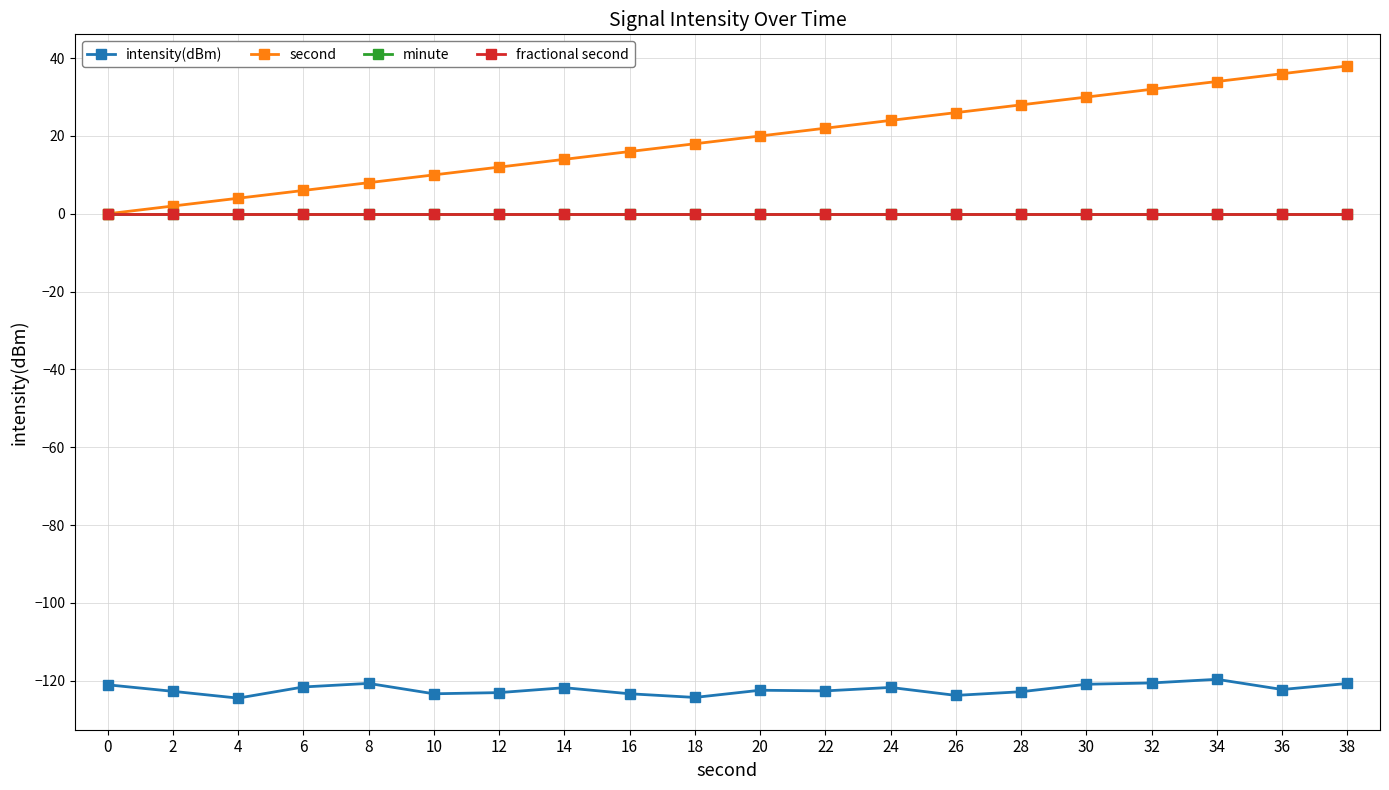

Does the chart have visible grid lines?

Yes